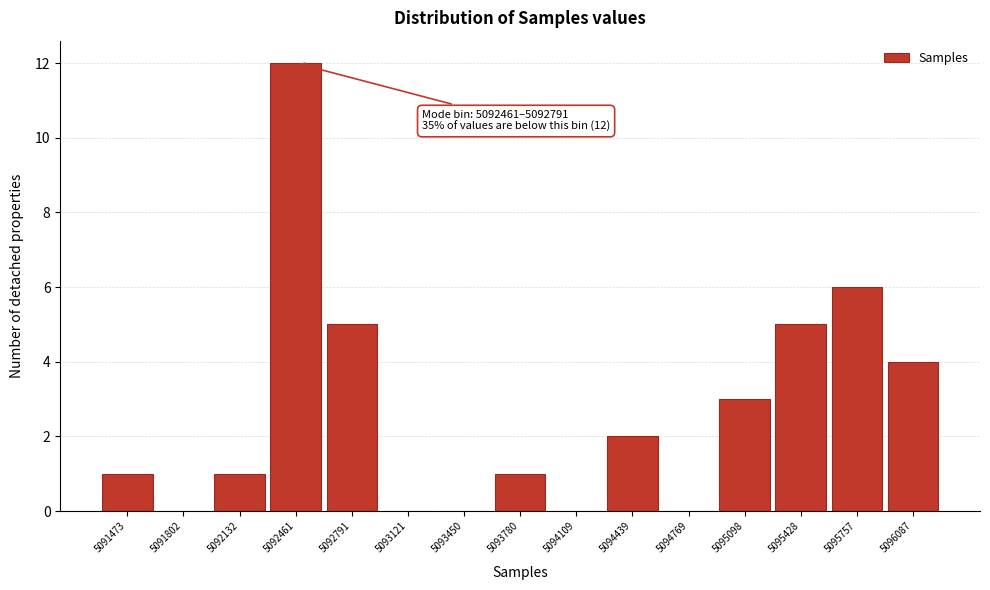

What is the sum of all values?

40